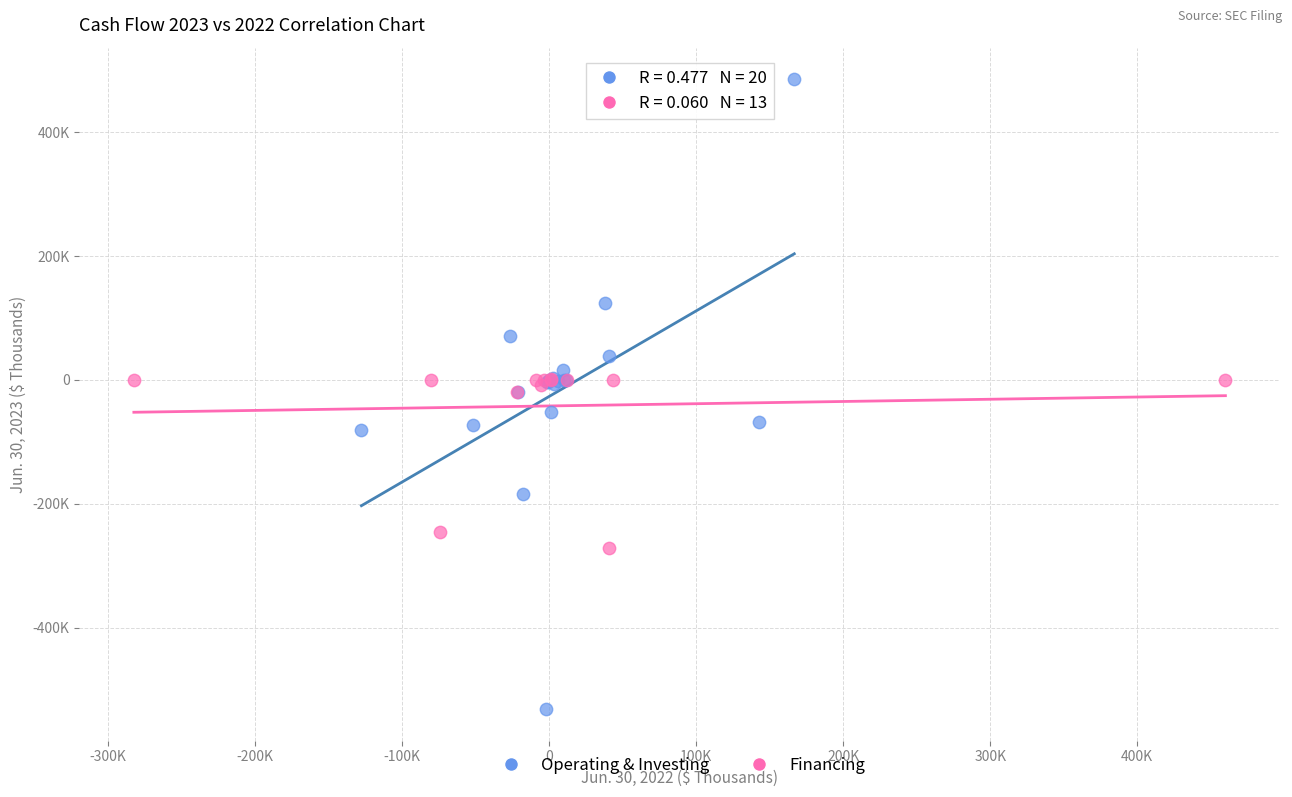

Which series contains the highest Y value?

Operating & Investing